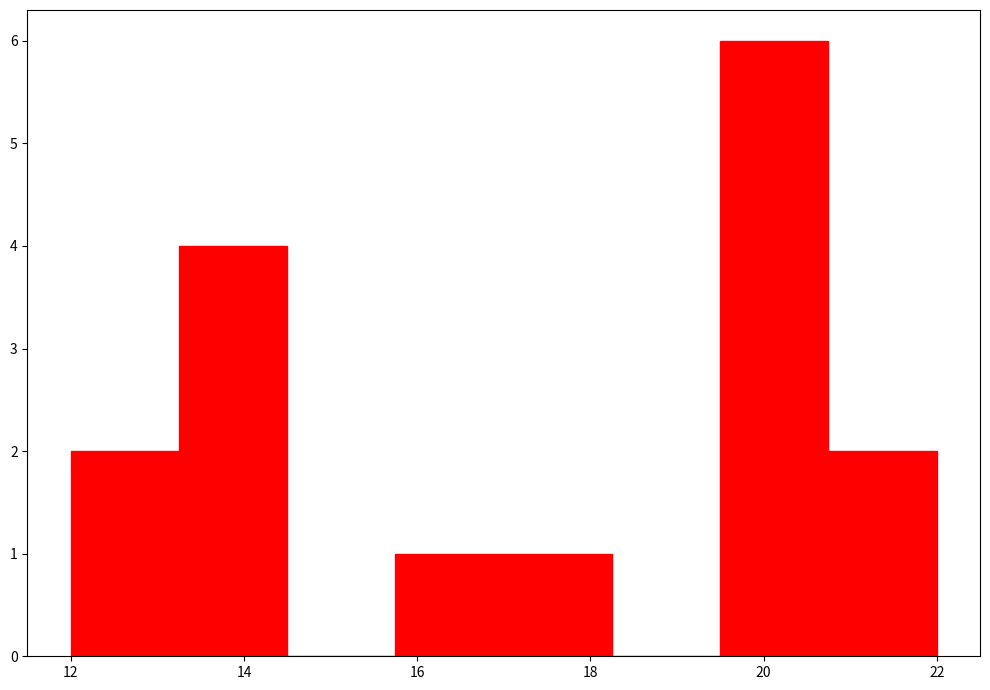

How tall is the bar that spans 15.75 to 17.00 on the x-axis? Neither the bar edges nor the heights are printed on the chart, so give them approximately, as read against the axes.

1